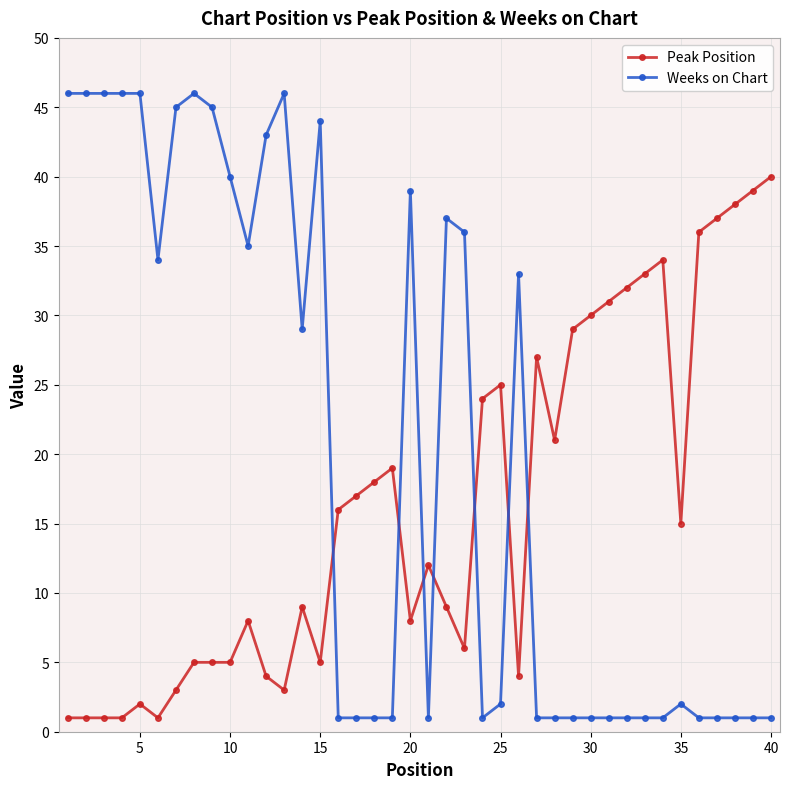

Count the number of data series in this chart.

2